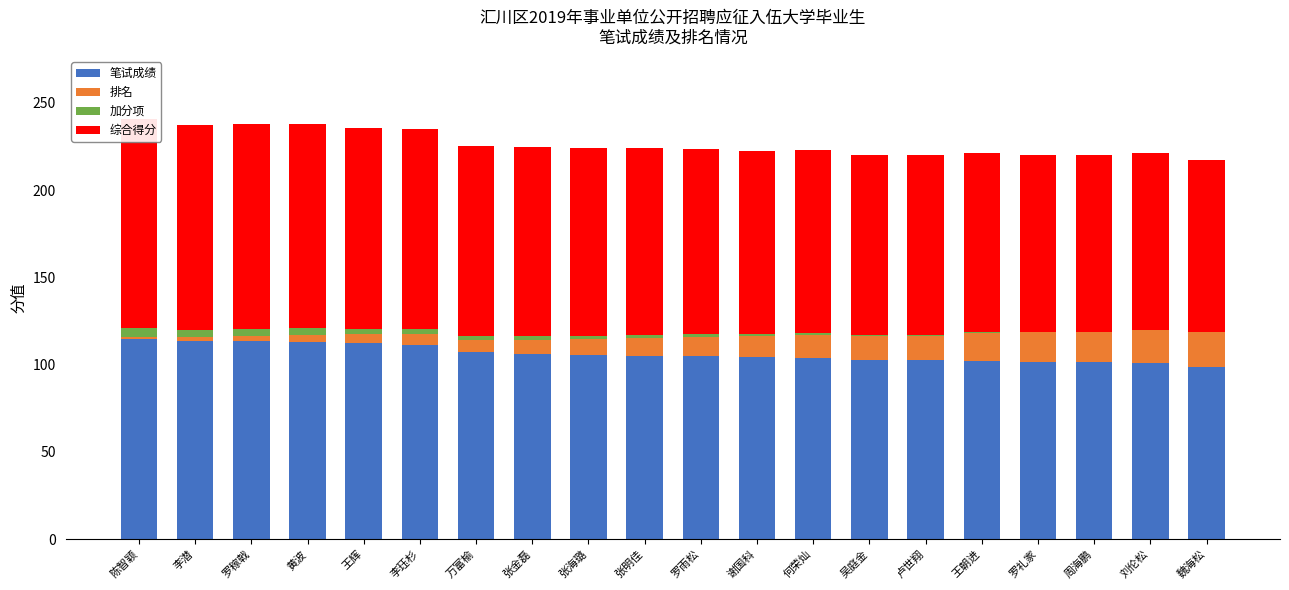

Which series changed the most between 王辉 and 王朝进?

综合得分